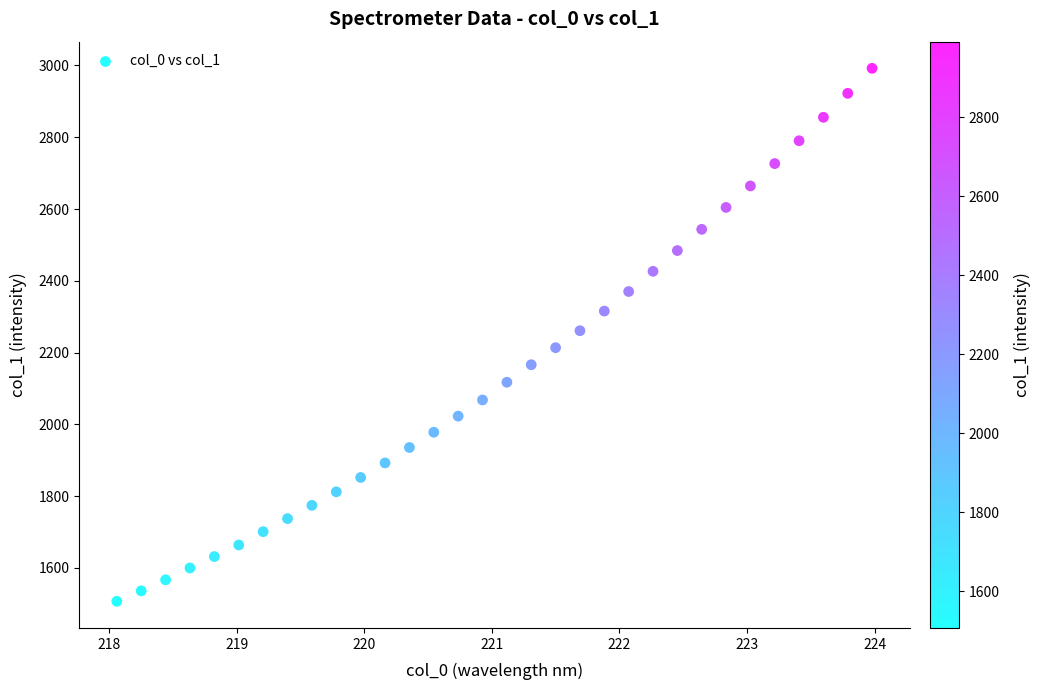

What is the range of Y values (max minus min)?

1484.8